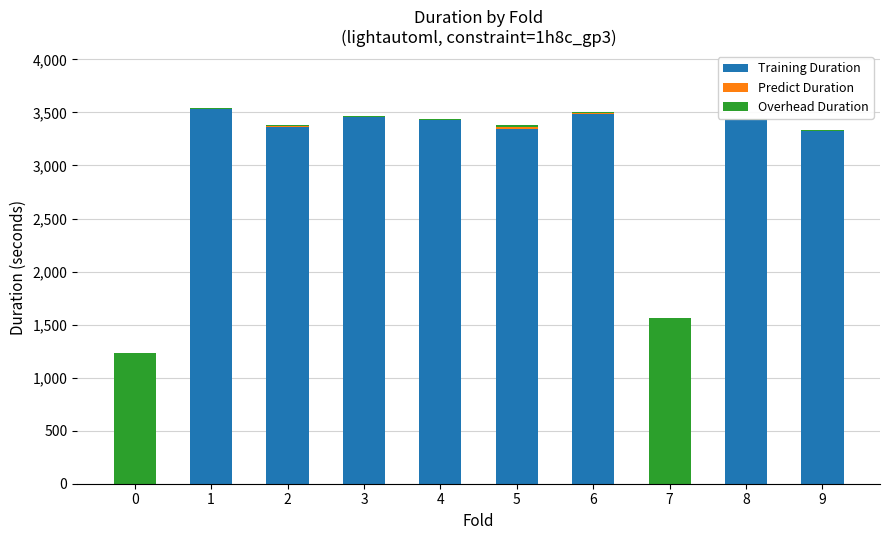

What are all the series names shown in the legend?

Training Duration, Predict Duration, Overhead Duration